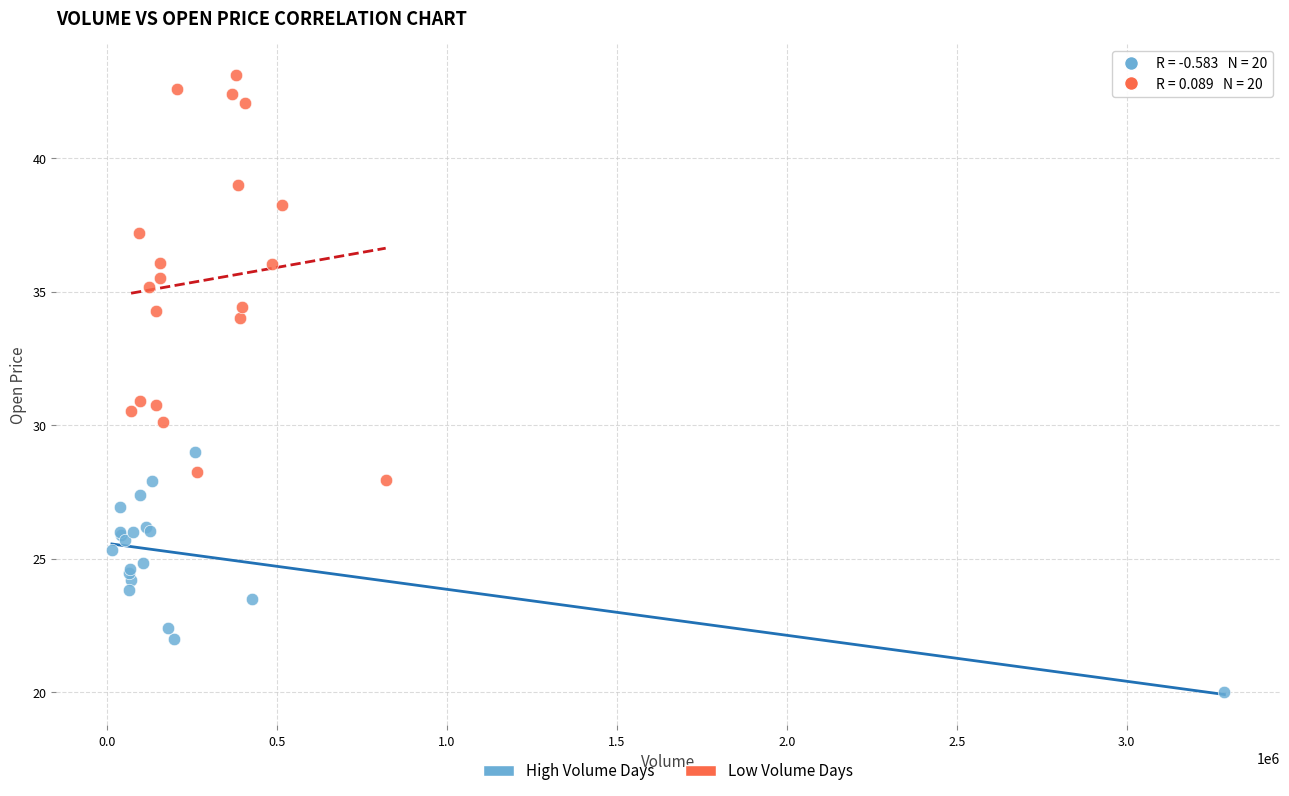

Which series has the largest Y range (max minus min)?

Low Volume Days